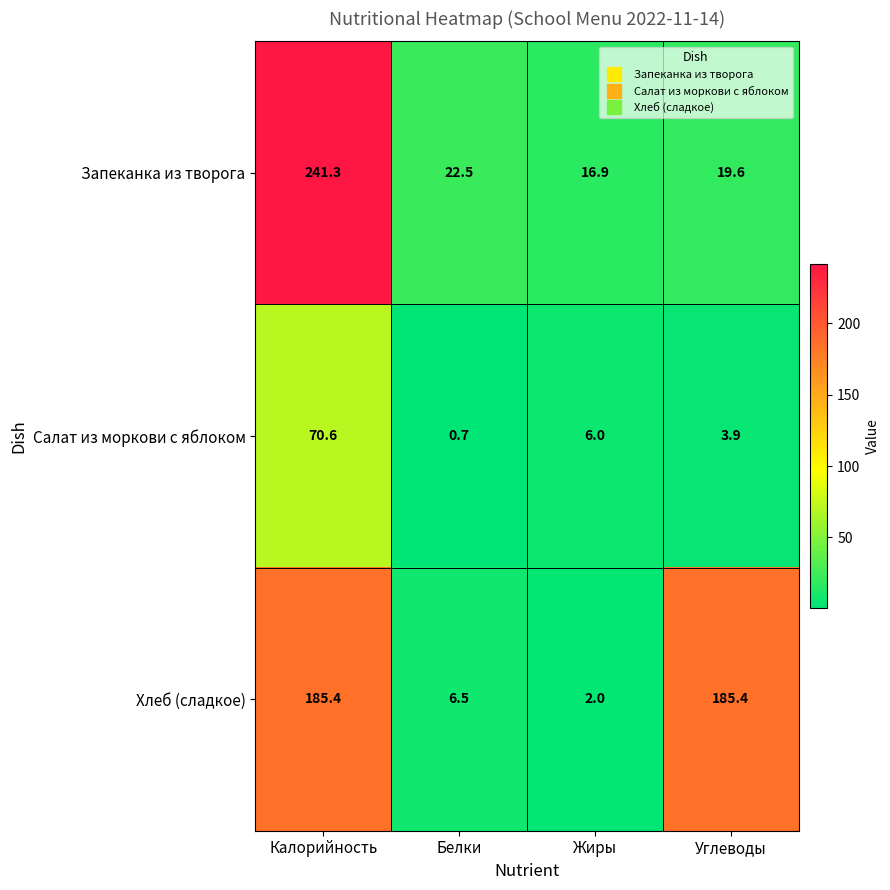

What is the total value across all series at Жиры?

24.9